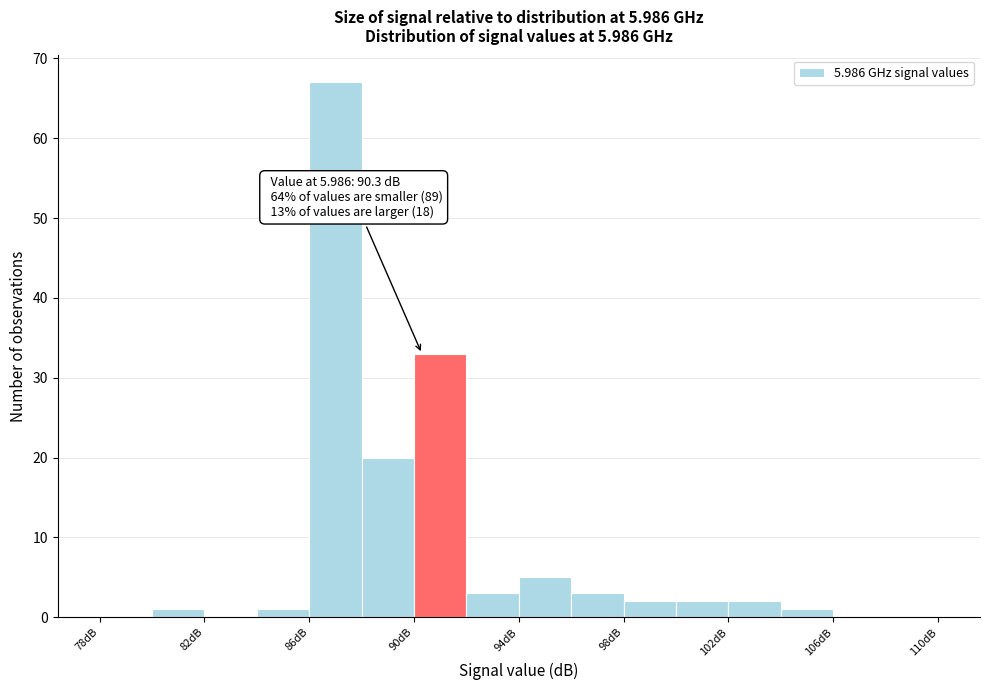

Over which range of the x-axis is the bar tallest?

86 to 88